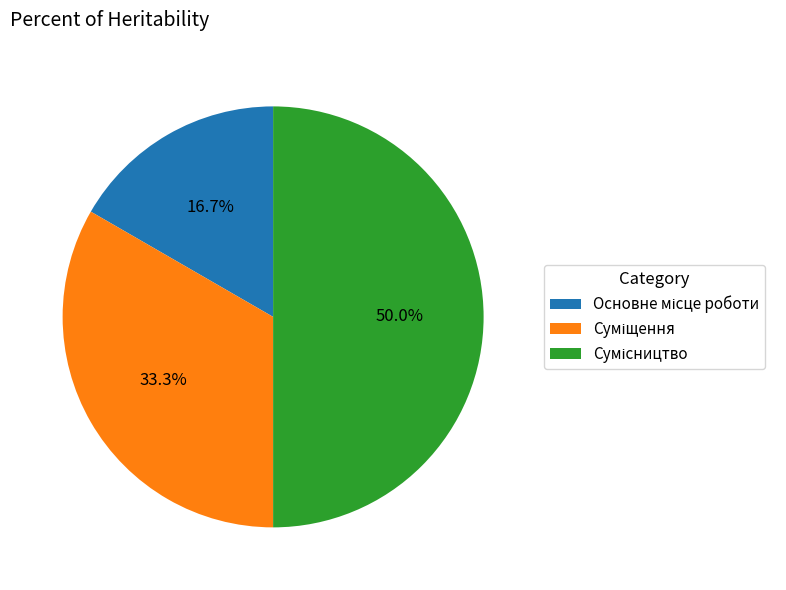

How much of the chart is everything except Сумісництво?

50.0%